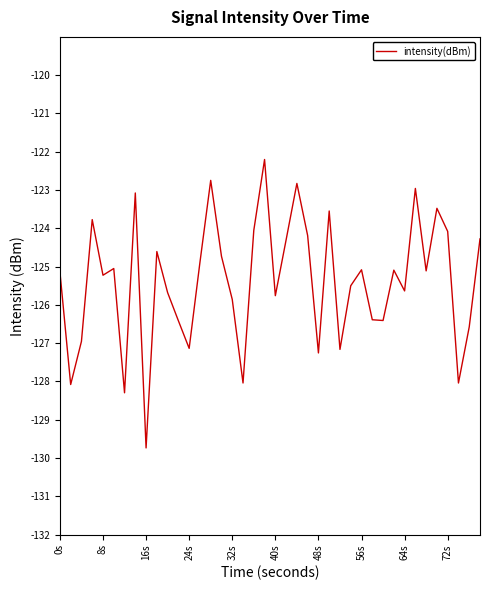

How many series are shown in this chart?

1